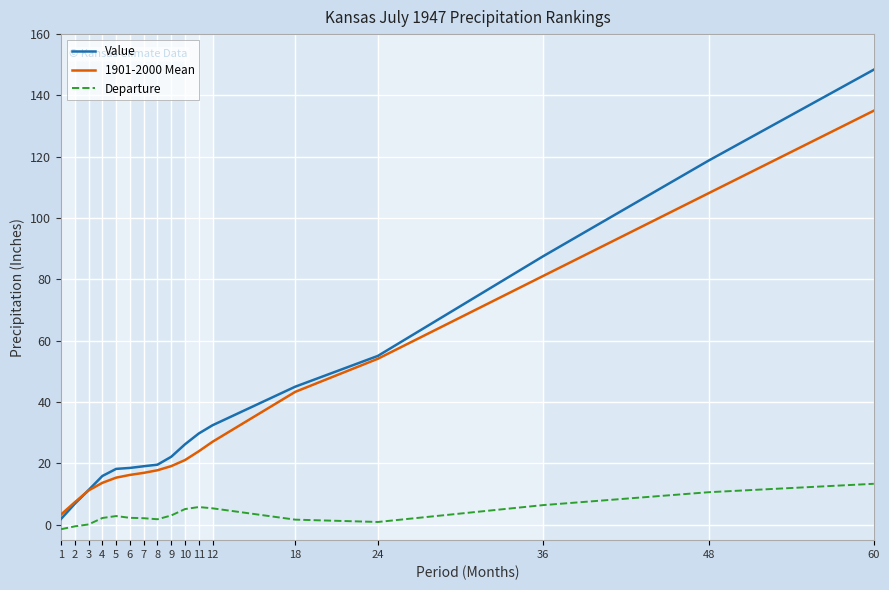

True or false: 1901-2000 Mean and Departure intersect in this chart.

False